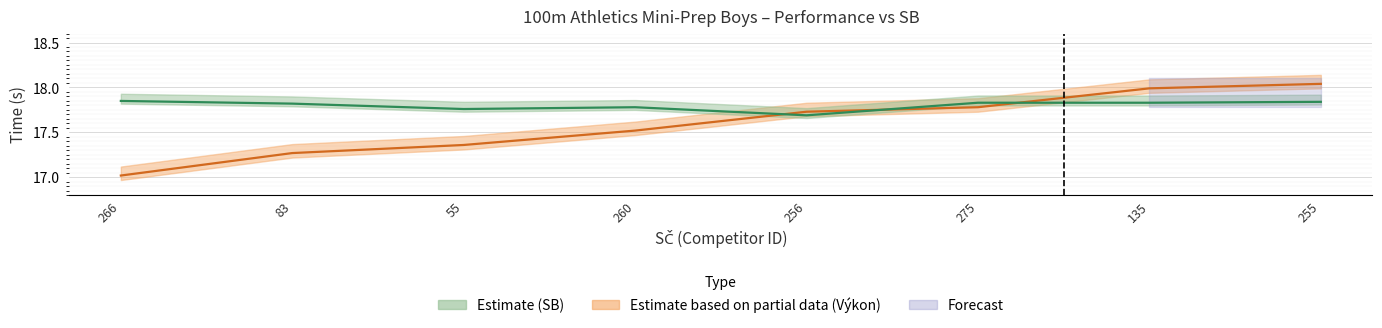

Which series has the largest total across all categories?

SB